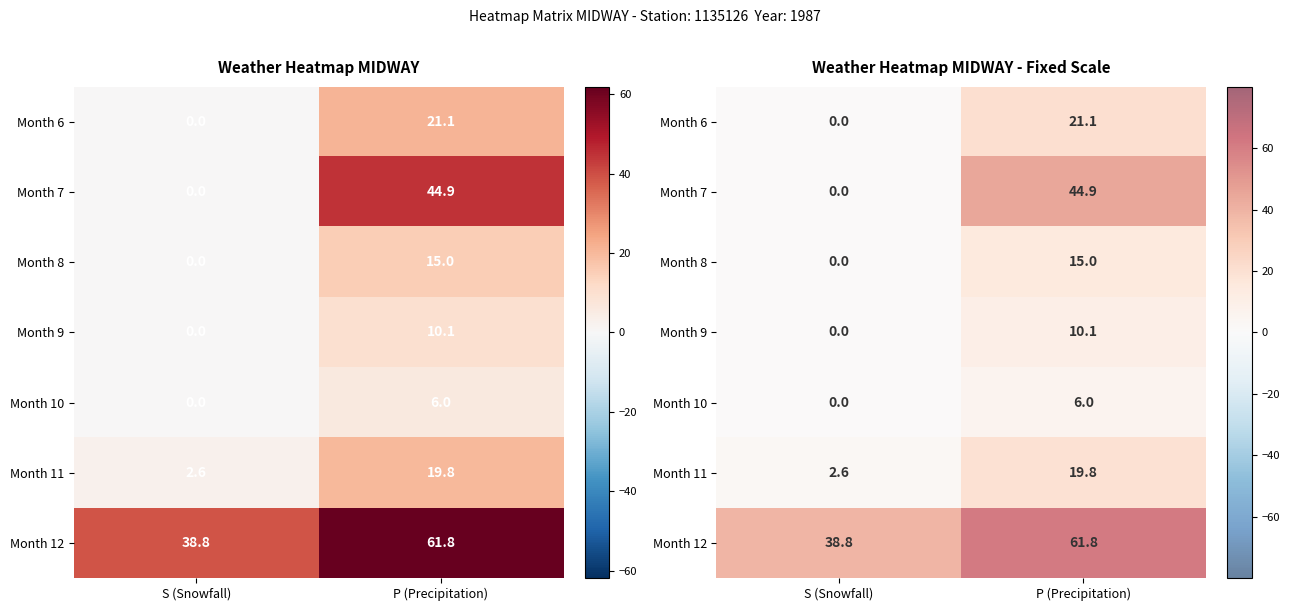

What is the highest value of the Month 7 series?

44.9